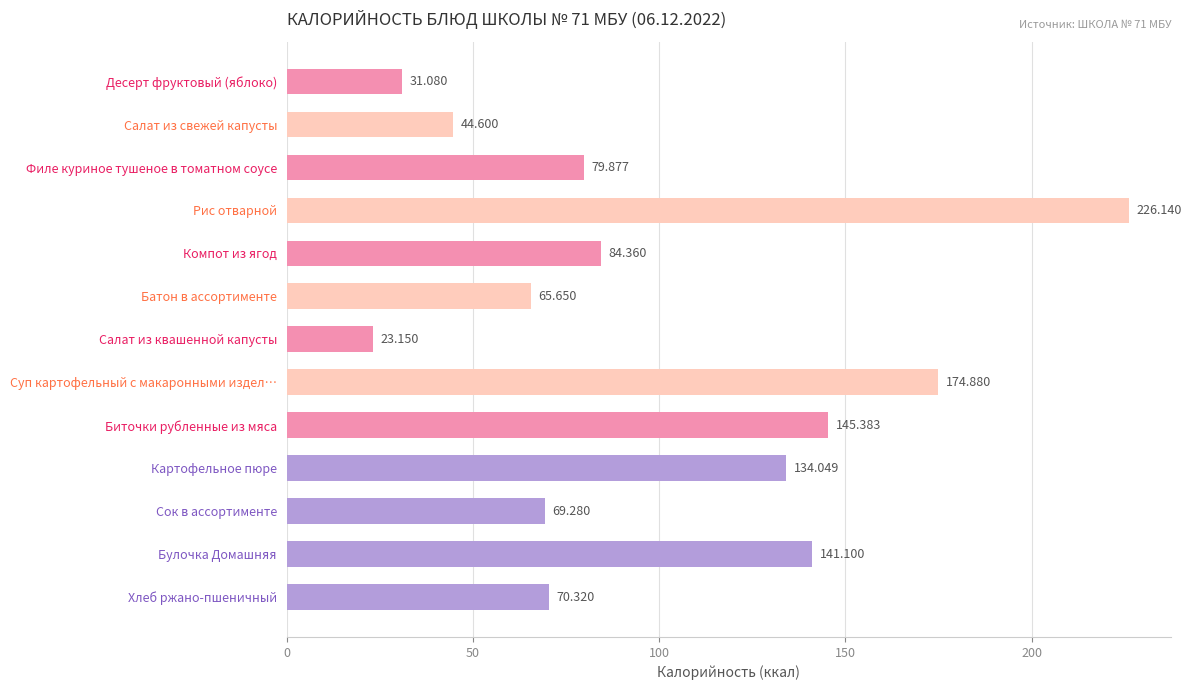

What is the label of the 10th bar from the top?

Картофельное пюре